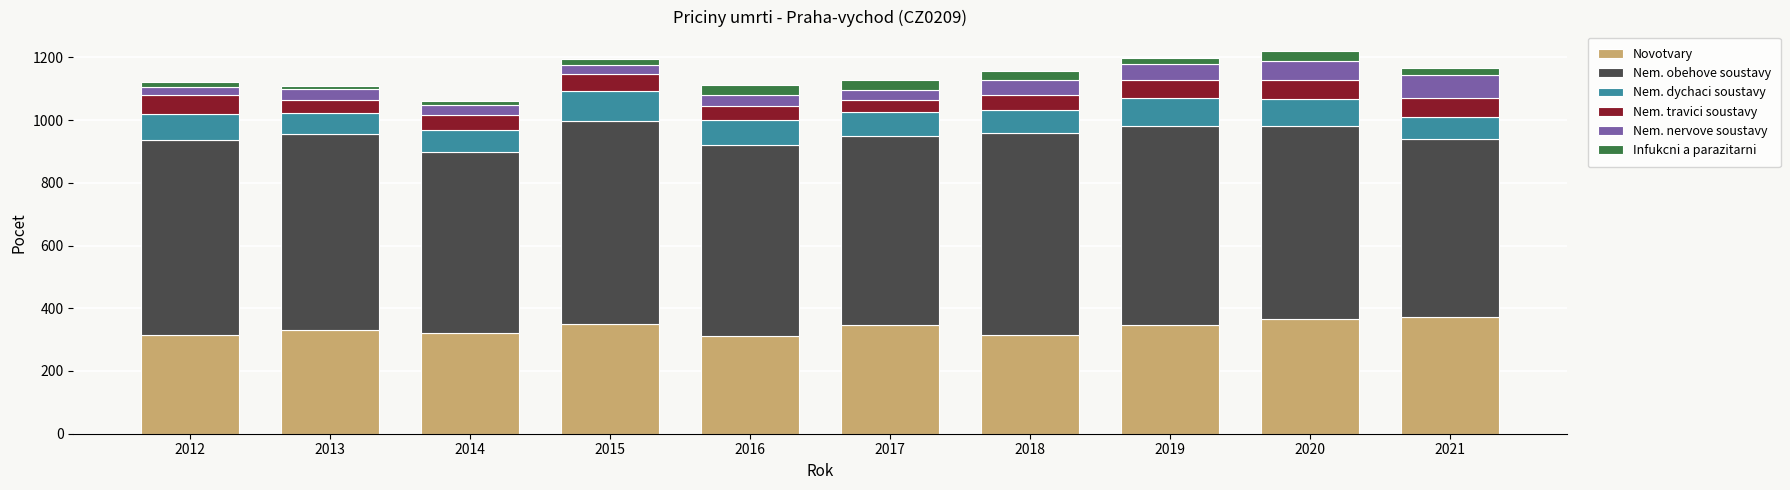

What is the minimum value for Novotvary?

313